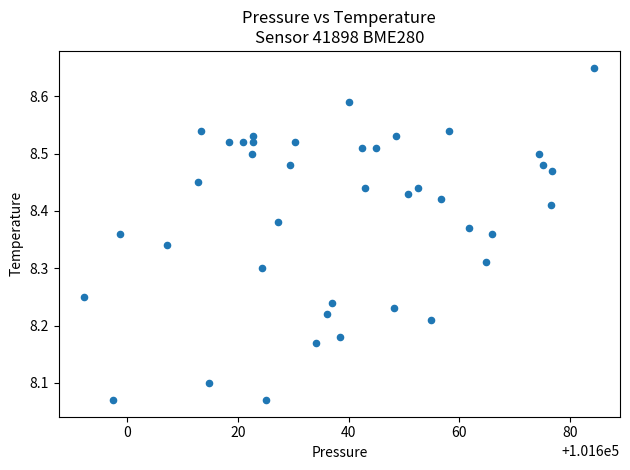

What is the range of X values (max minus min)?

92.1